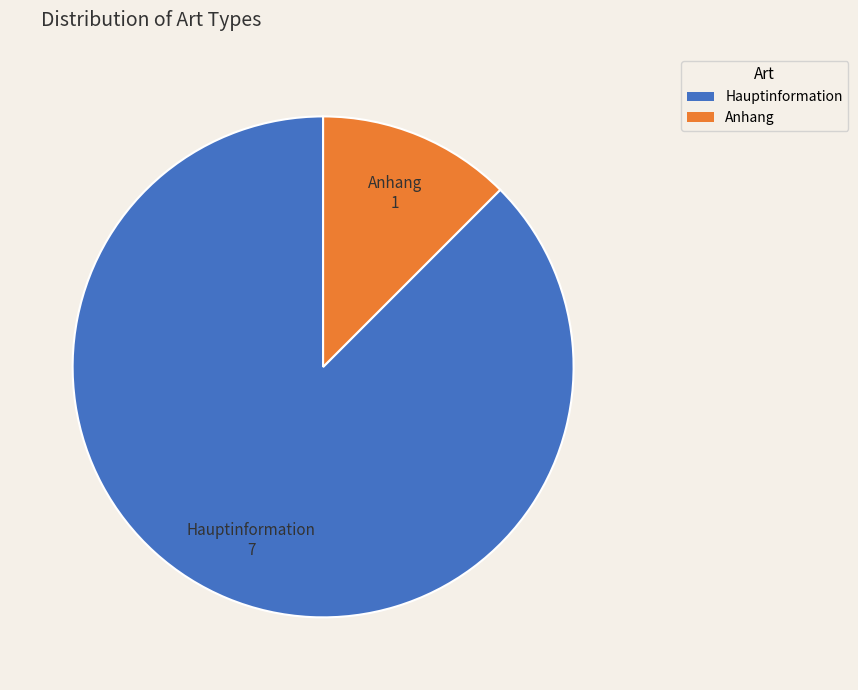

Count the number of slices in the pie.

2